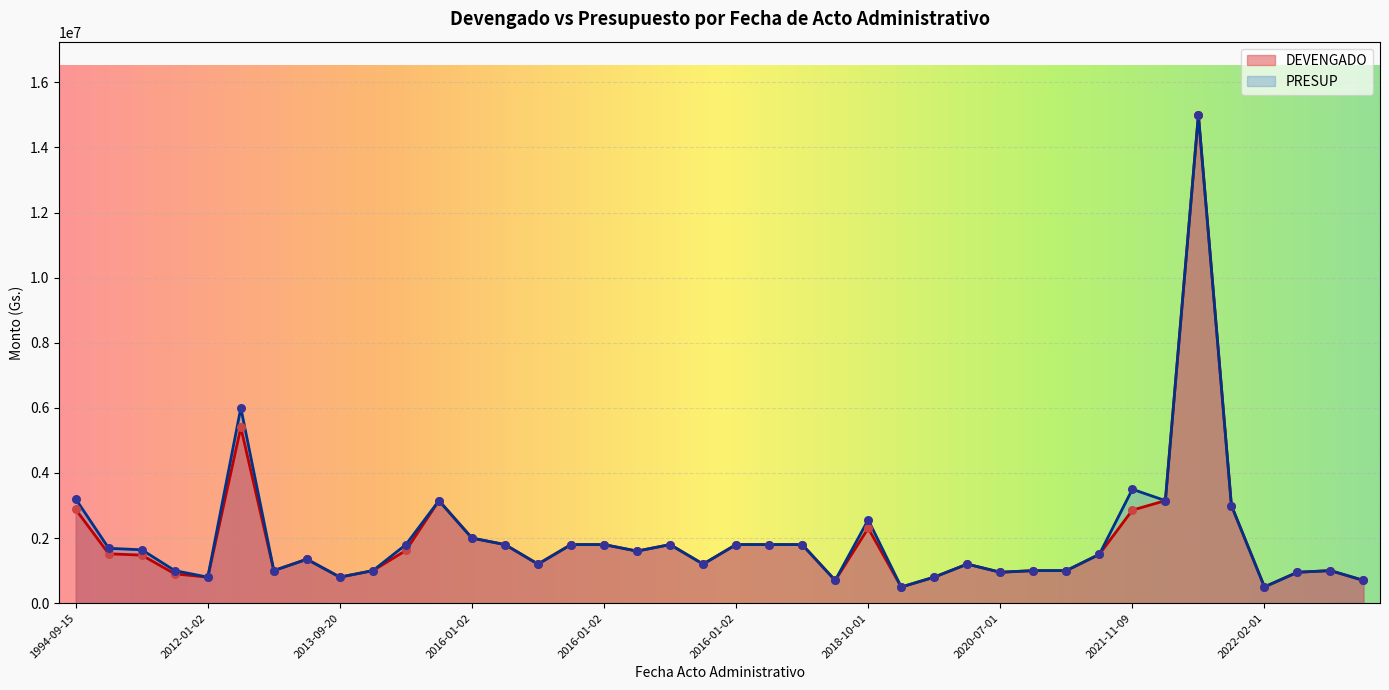

Is the value of DEVENGADO at 2016-01-02 greater than the value of PRESUP at 2022-02-01?

Yes